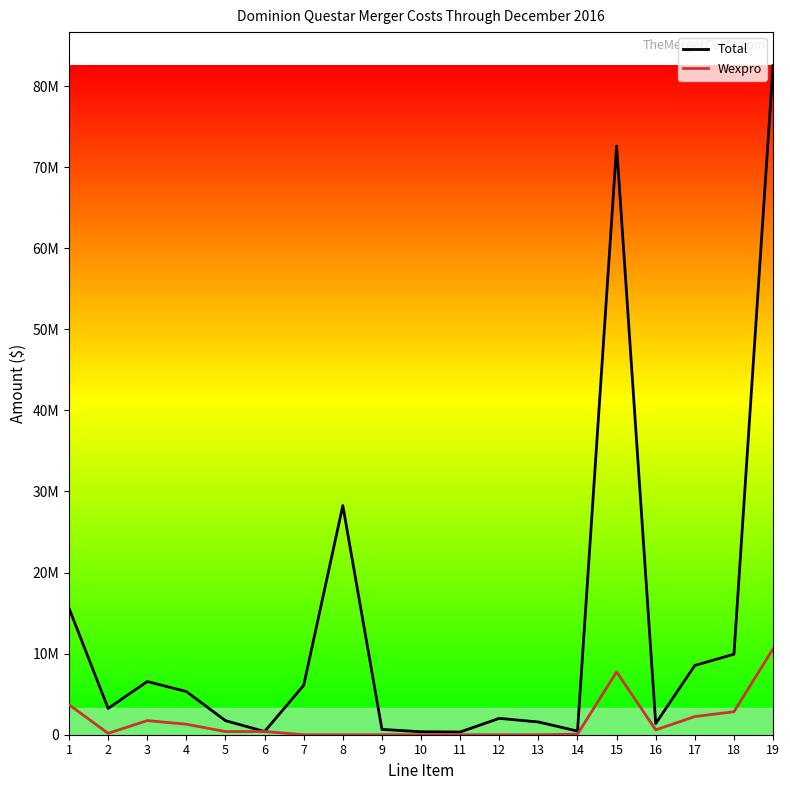

Reading left to right, what are all the values shown in this chart?

Total: 1=15596224.1	2=3239491.7	3=6559859.9	4=5322944.5	5=1733796.7	6=393700.0	7=6093953.5	8=28257210.7	9=658123.7	10=367772.6	11=336077.7	12=2016466.4	13=1572224.0	14=446502.4	15=72594348.0	16=1378345.1	17=8547856.1	18=9926201.2	19=82520549.1
Wexpro: 1=3699625.7	2=168960.2	3=1741908.4	4=1294449.0	5=387947.8	6=393700.0	7=0.0	8=0.0	9=0.0	10=0.0	11=0.0	12=0.0	13=0.0	14=66146.9	15=7752738.1	16=597181.5	17=2240412.7	18=2837594.2	19=10590332.3